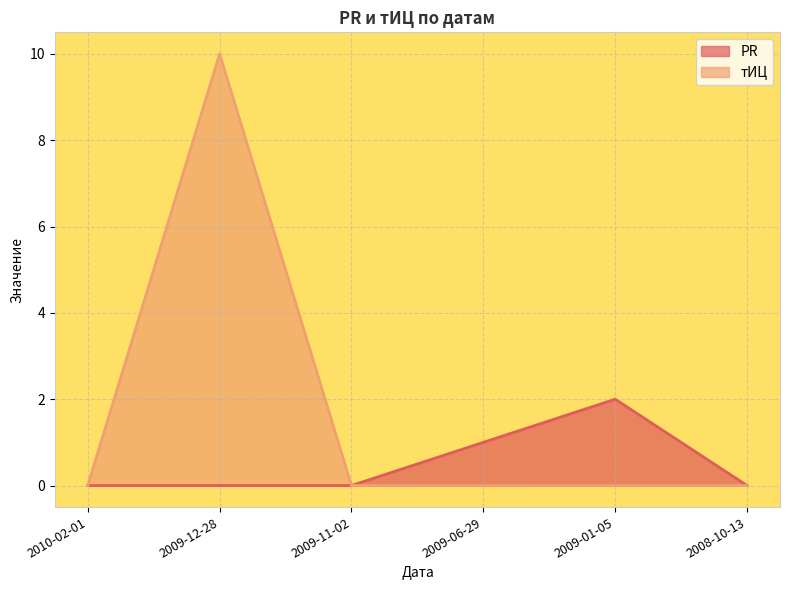

What is the label of the 6th point from the right?

2010-02-01